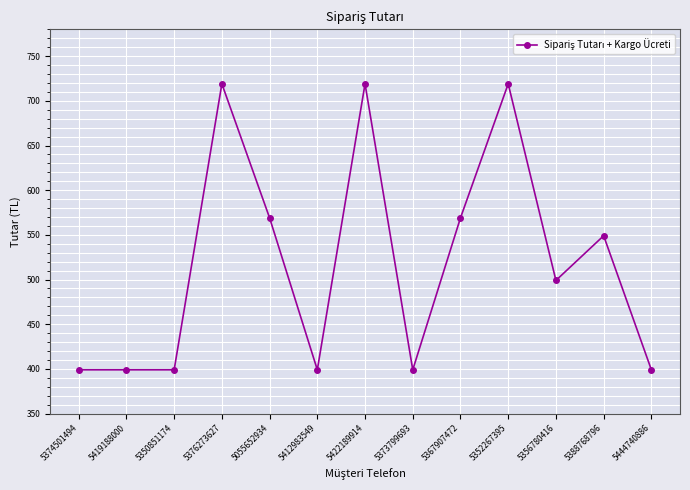

What is the change in value from 5419188000 to 5055652934?

+170